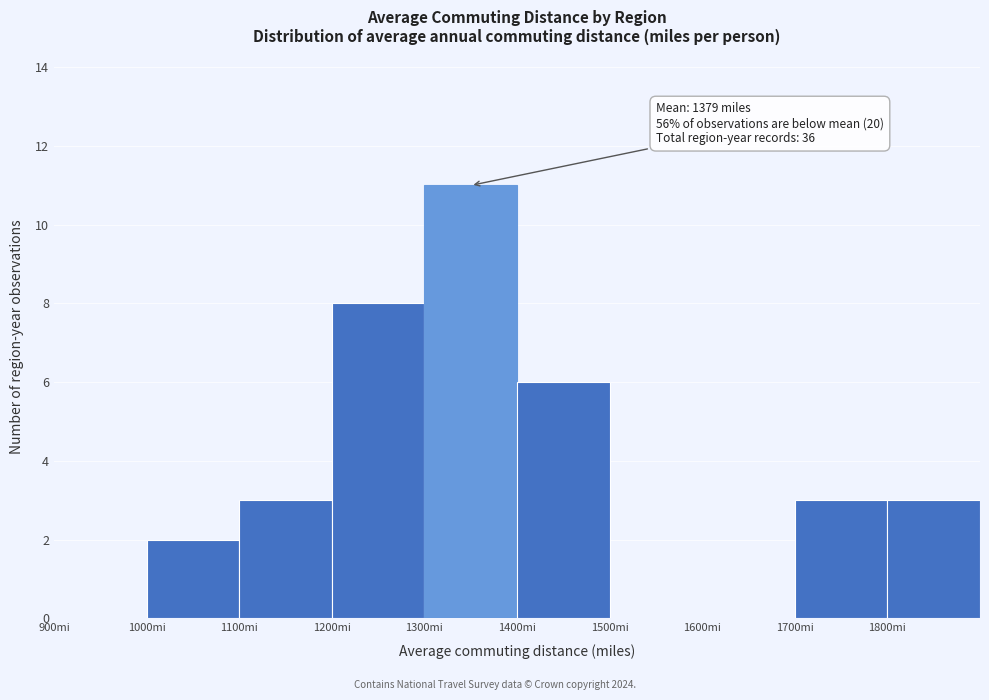

Over which range of the x-axis is the bar tallest?

1300 to 1400